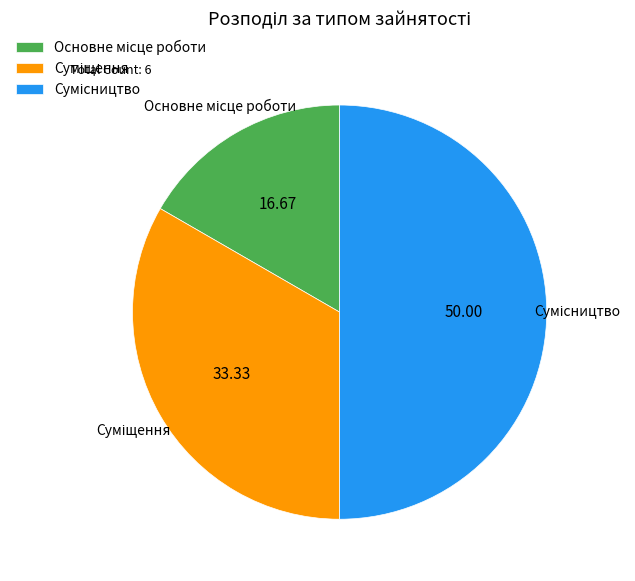

To the nearest percent, what is the average slice percentage?

33%